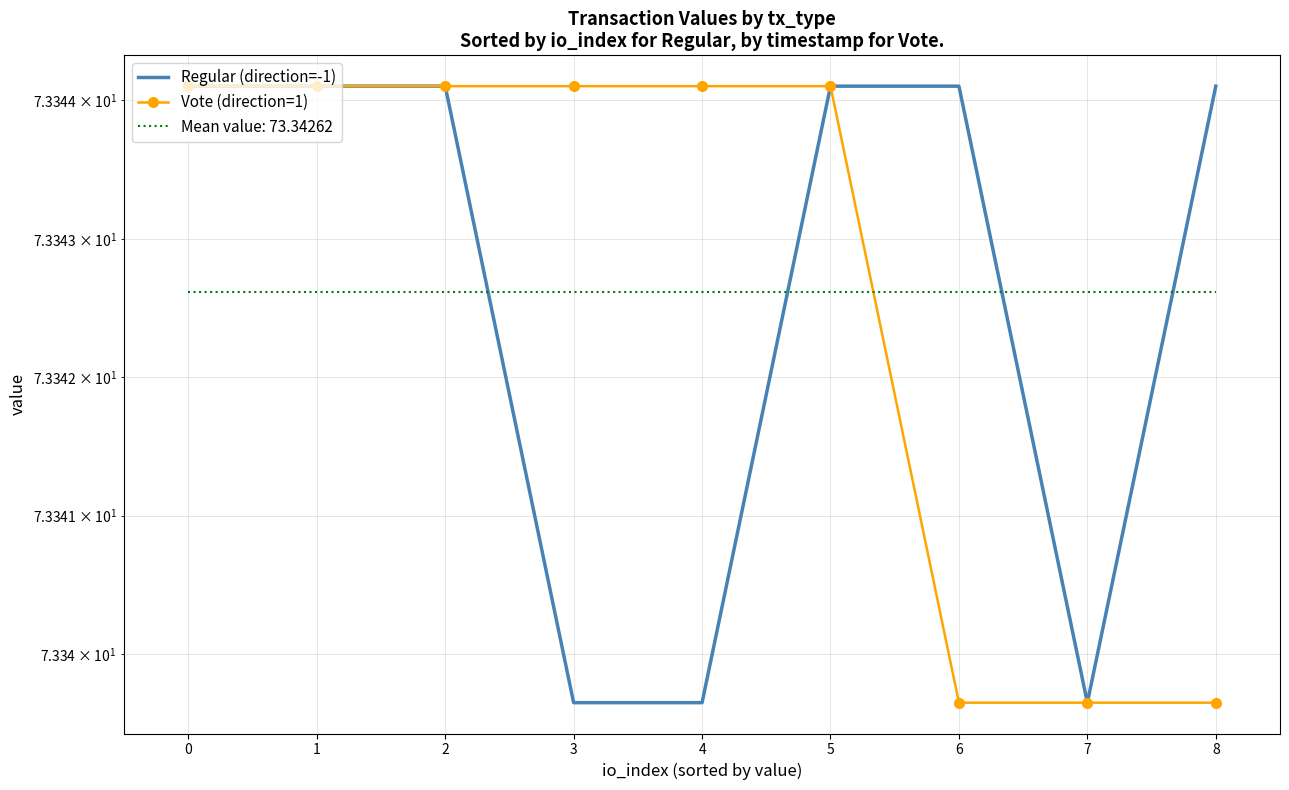

How many categories are shown in the chart?

9